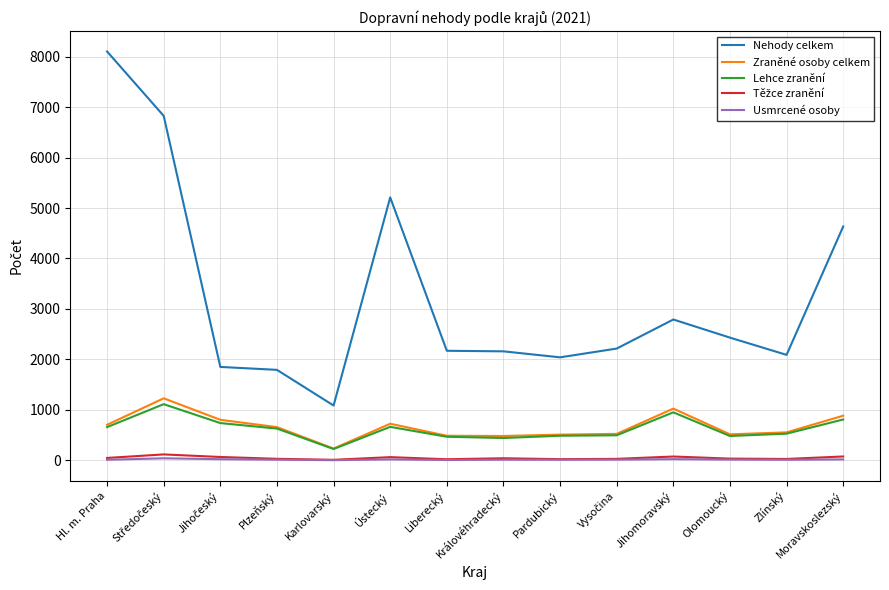

True or false: Nehody celkem and Zraněné osoby celkem cross at least once.

False